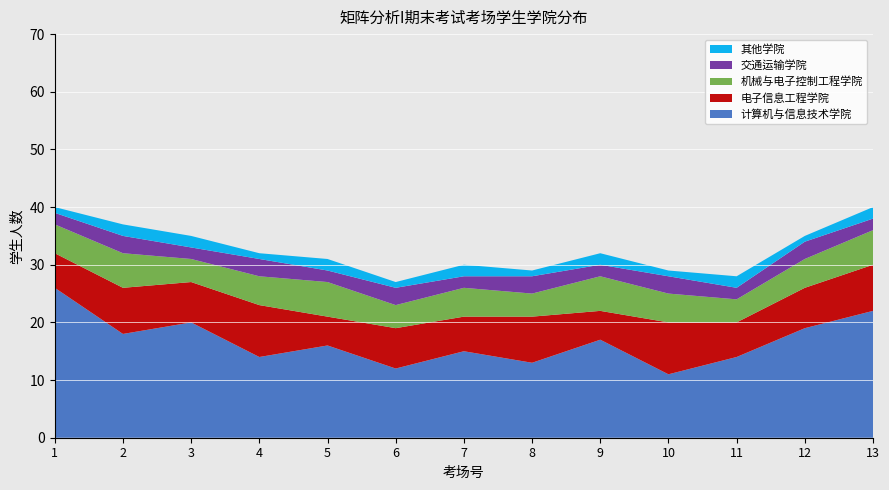

The value of 计算机与信息技术学院 at 9 is 17. True or false?

True